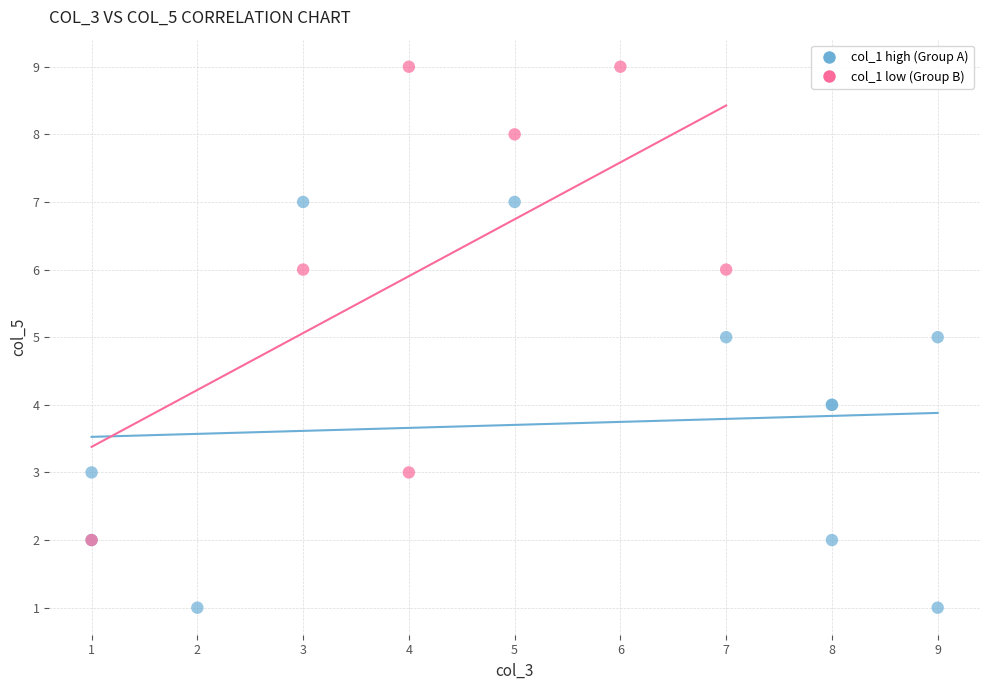

Which series has the largest Y range (max minus min)?

col_1 low (Group B)